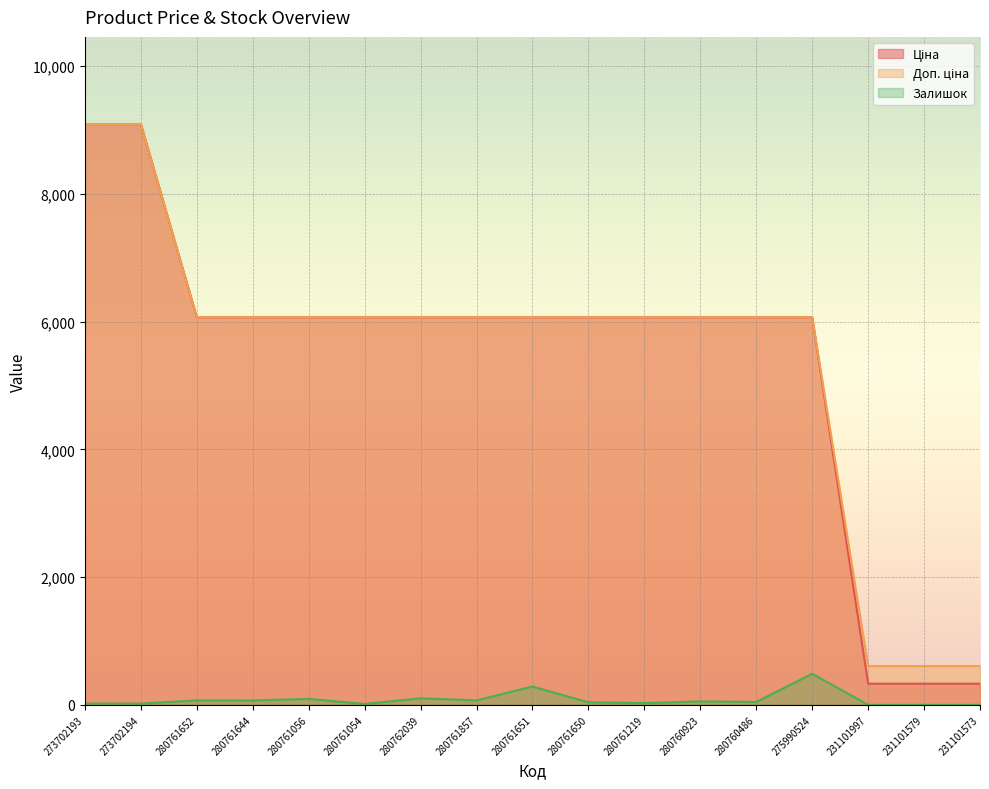

True or false: Ціна and Залишок intersect in this chart.

False